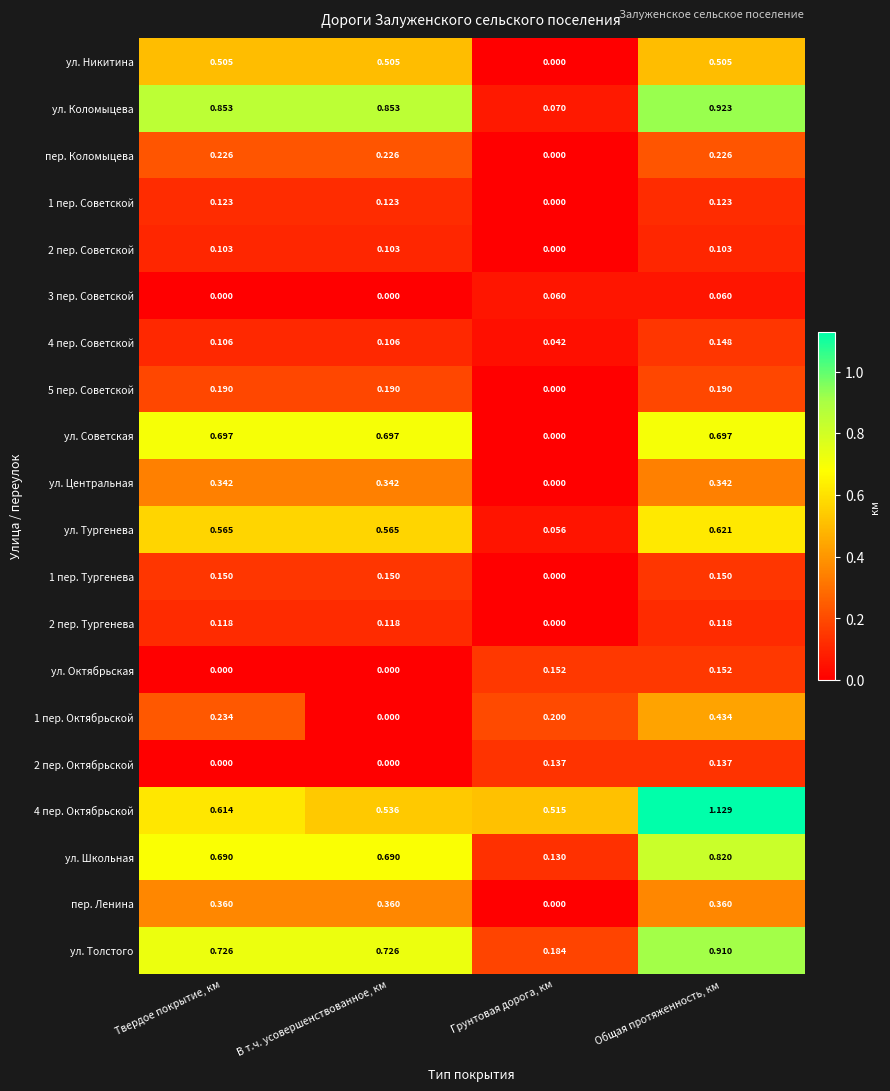

Which series has the widest spread of values?

ул. Коломыцева